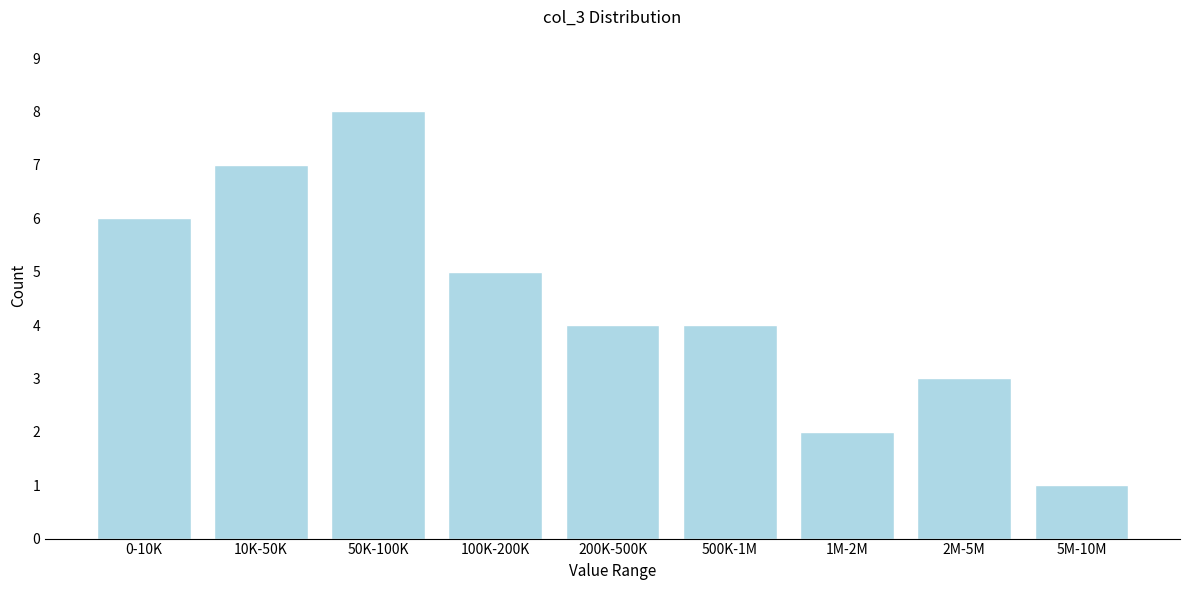

Reading left to right, transcribe all the data shown in this chart.

6	7	8	5	4	4	2	3	1